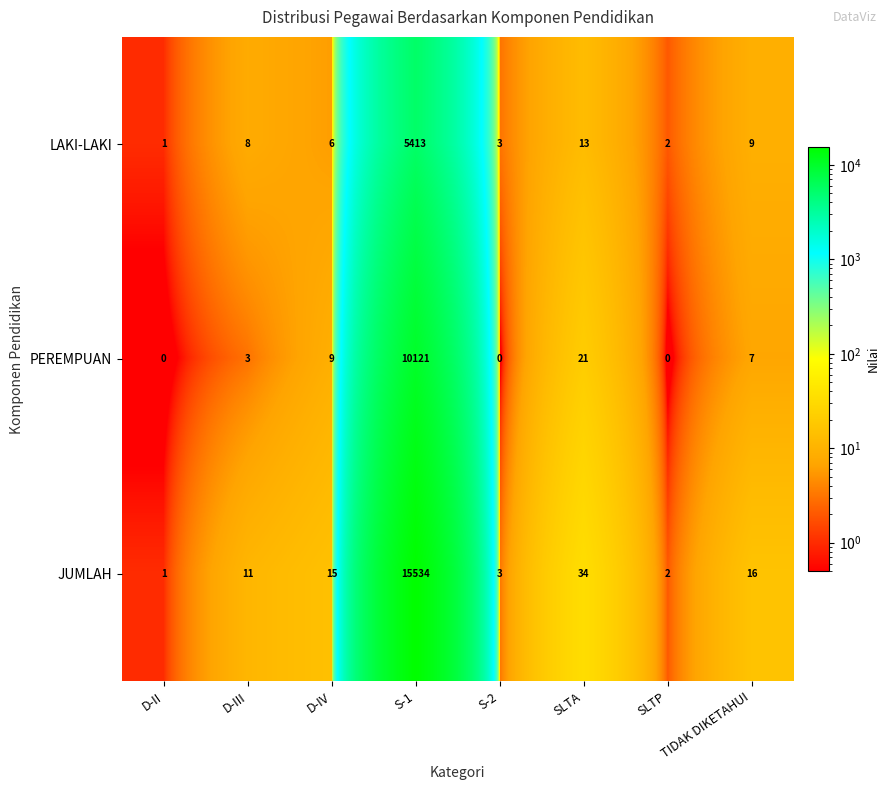

True or false: LAKI-LAKI has a value of 8 at D-III.

True